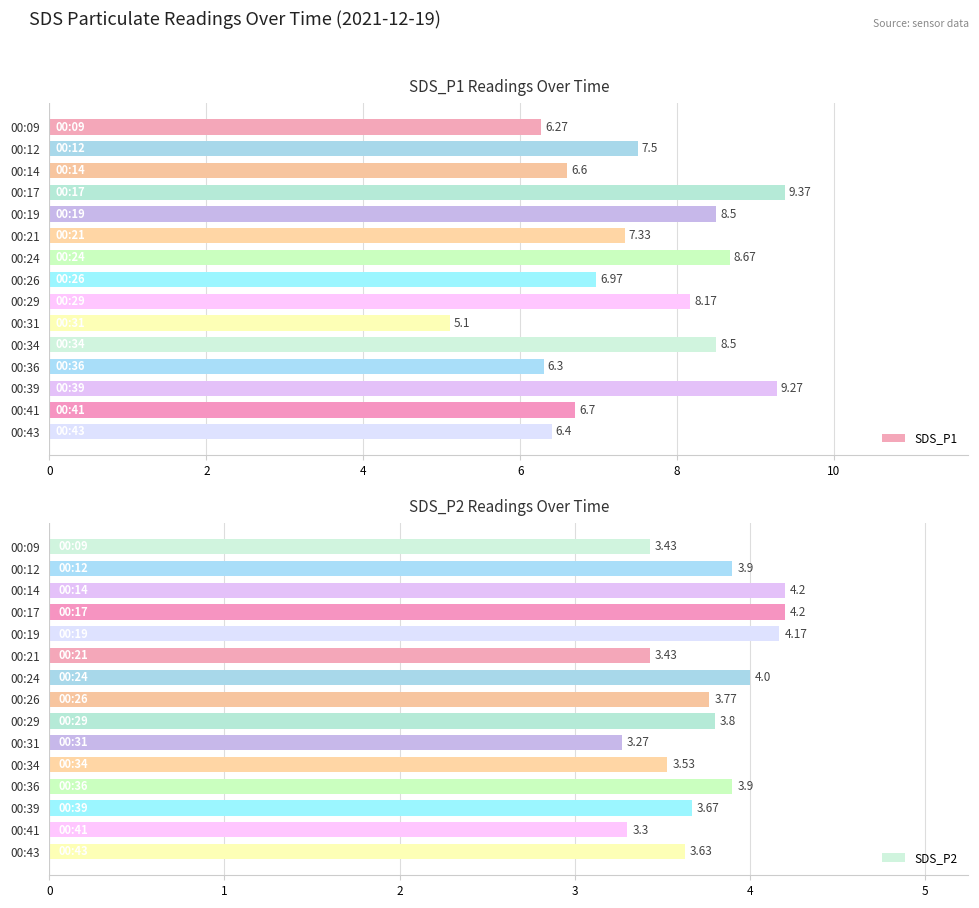

What is the sum of all SDS_P2 values?

56.2